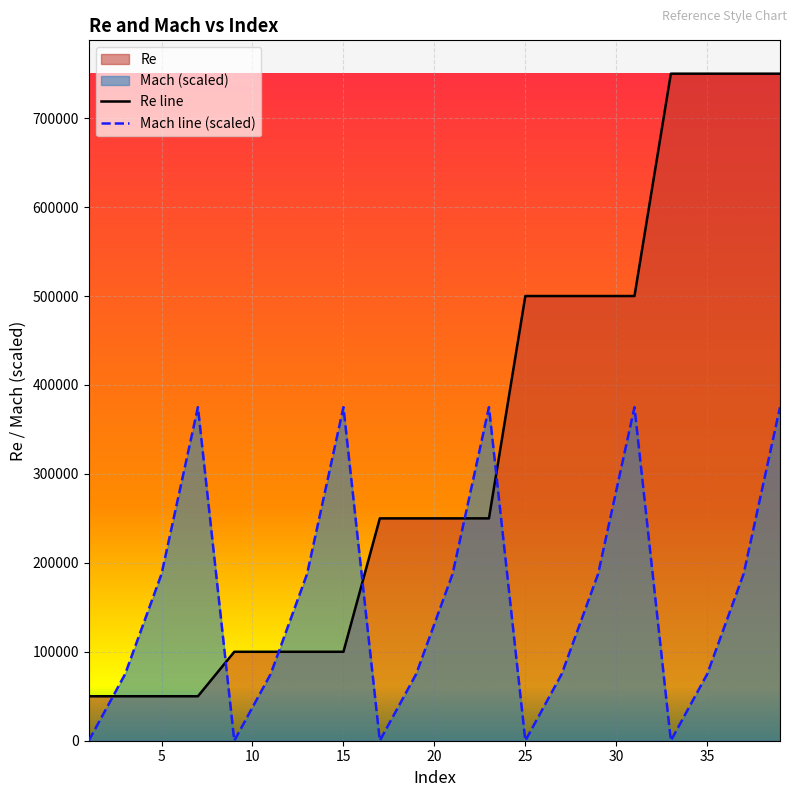

Is it true that Re equals 50000 at 7?

True